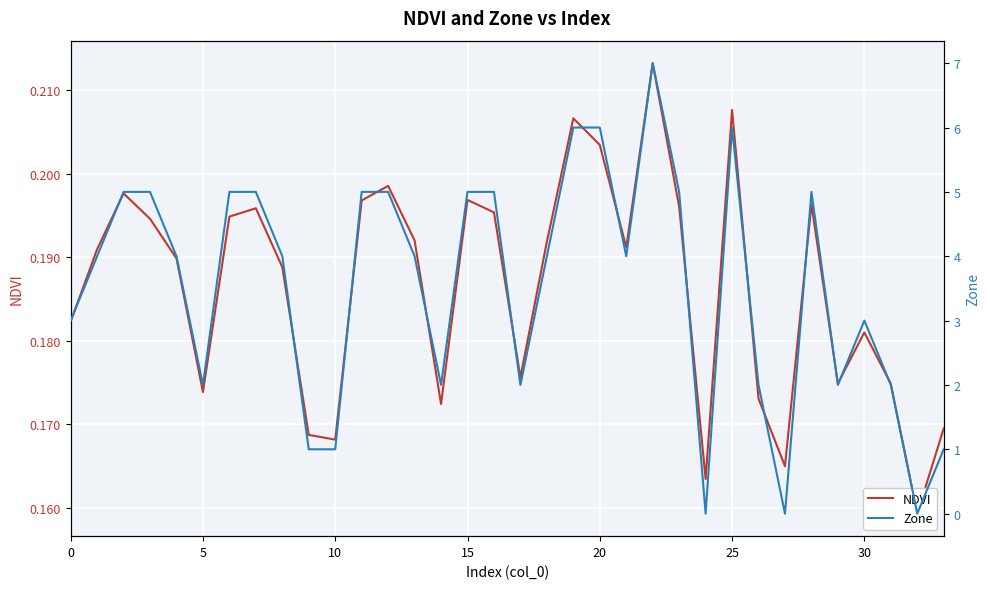

How many interior local peaks does the Zone series have?

4